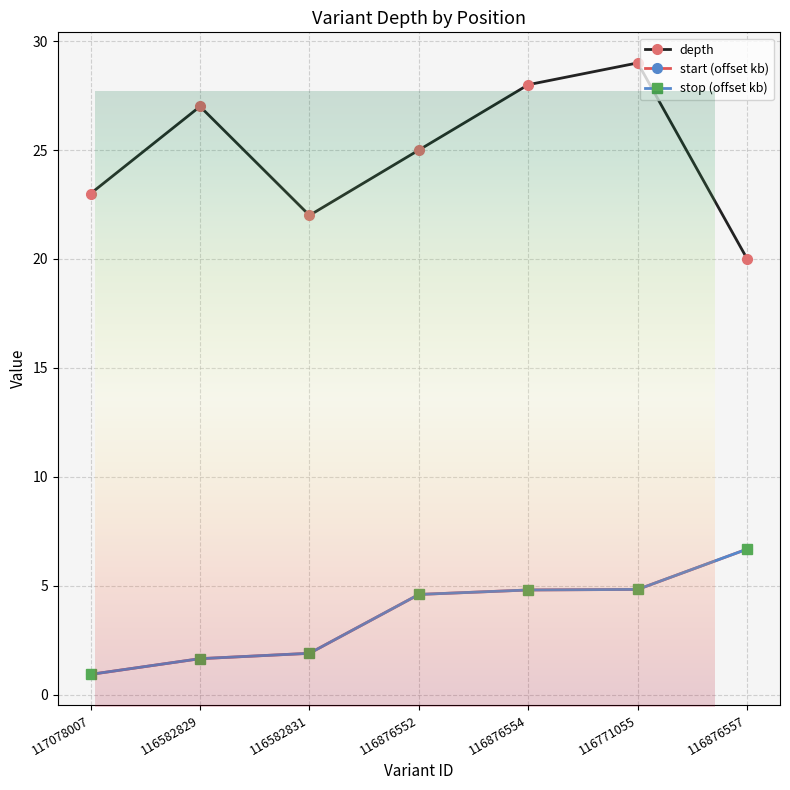

What position from the right is 116876554?

3